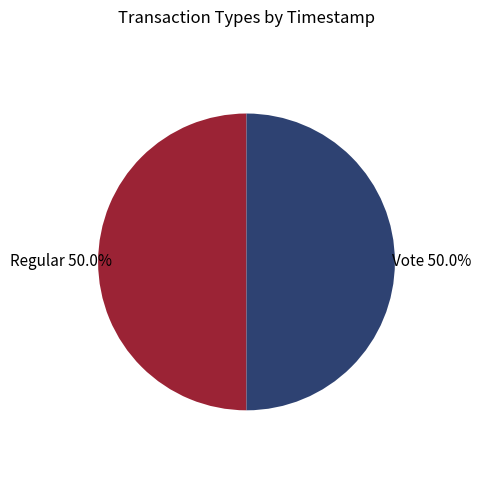

To the nearest percent, what is the average slice percentage?

50%